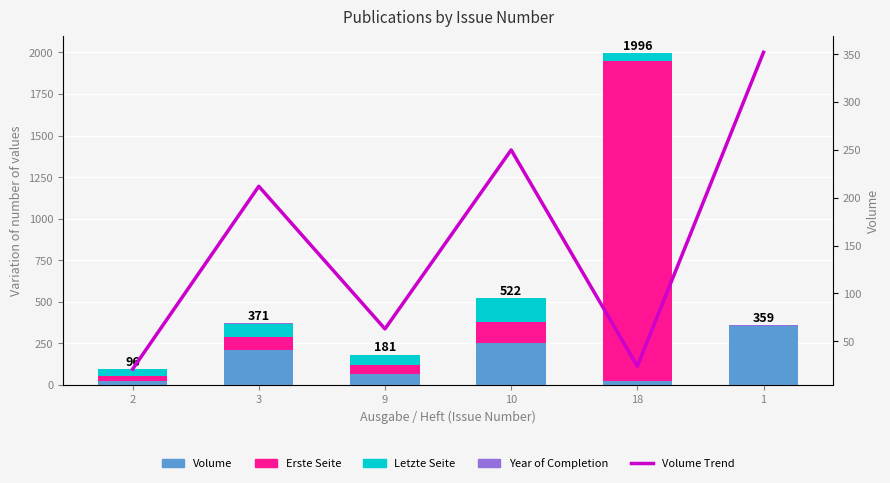

Which category has the lowest value across all series?

1